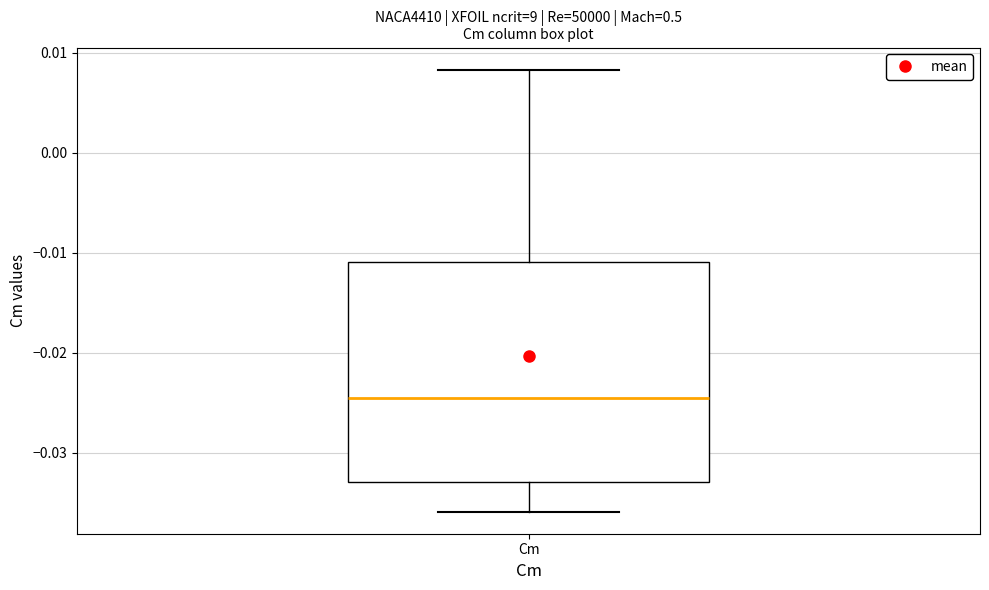

Where does the median line of the box for Cm sit on the y-axis? The values are not printed on the chart, so give them approximately, as read against the axis.

-0.025